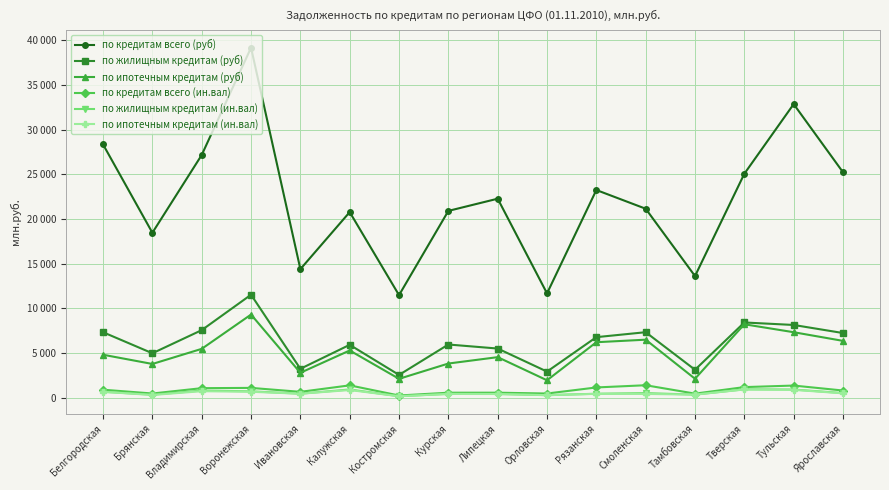

The по кредитам всего (ин.вал) series shows 245 at Костромская. True or false?

True